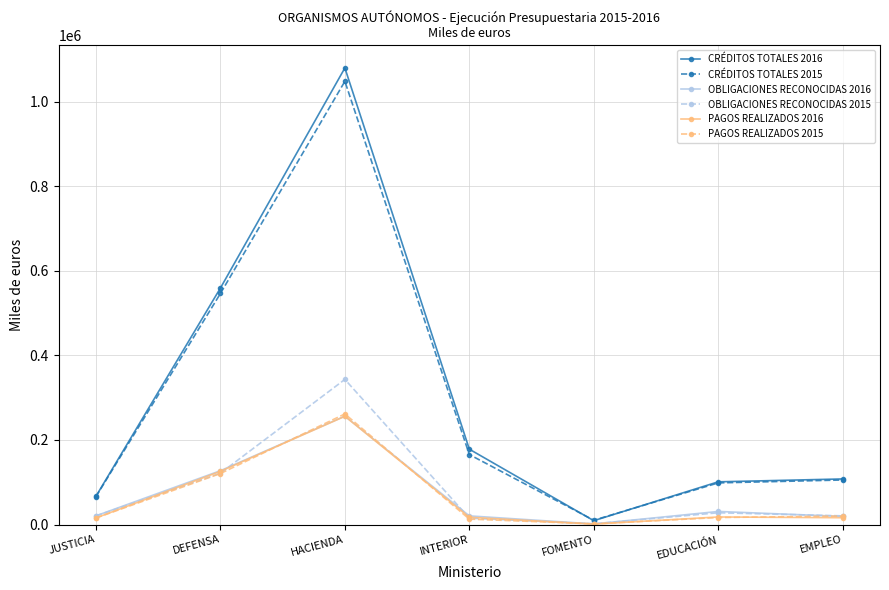

At which category does the chart reach its minimum across all series?

FOMENTO